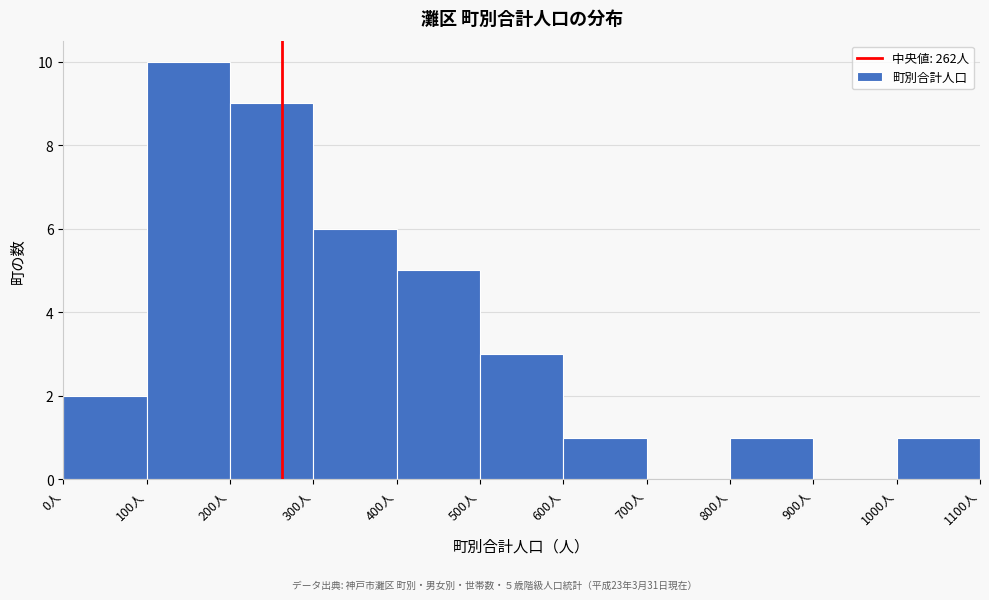

Over which range of the x-axis is the bar tallest?

100 to 200